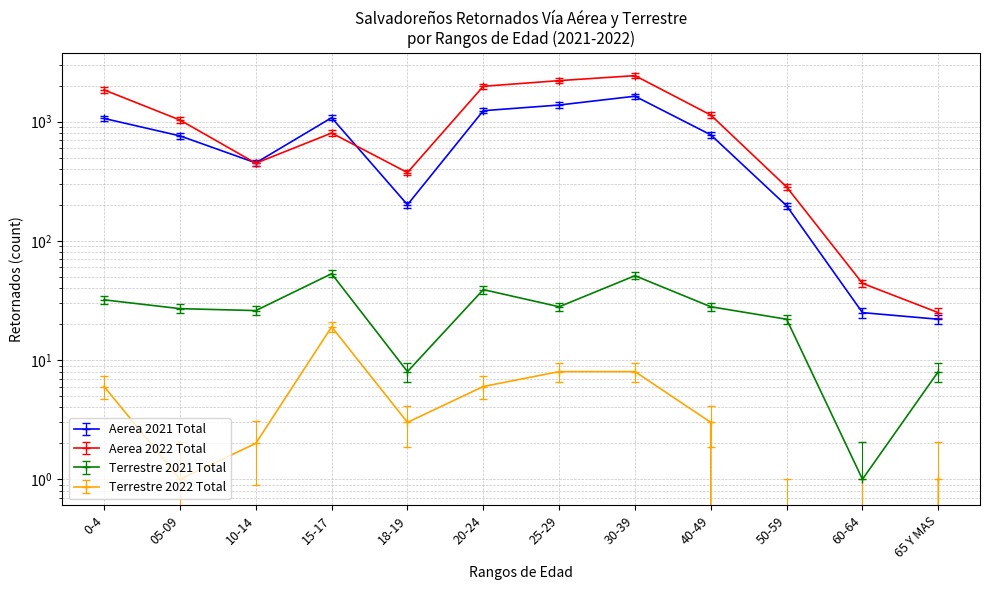

What are all the series names shown in the legend?

Aerea 2021 Total, Aerea 2022 Total, Terrestre 2021 Total, Terrestre 2022 Total